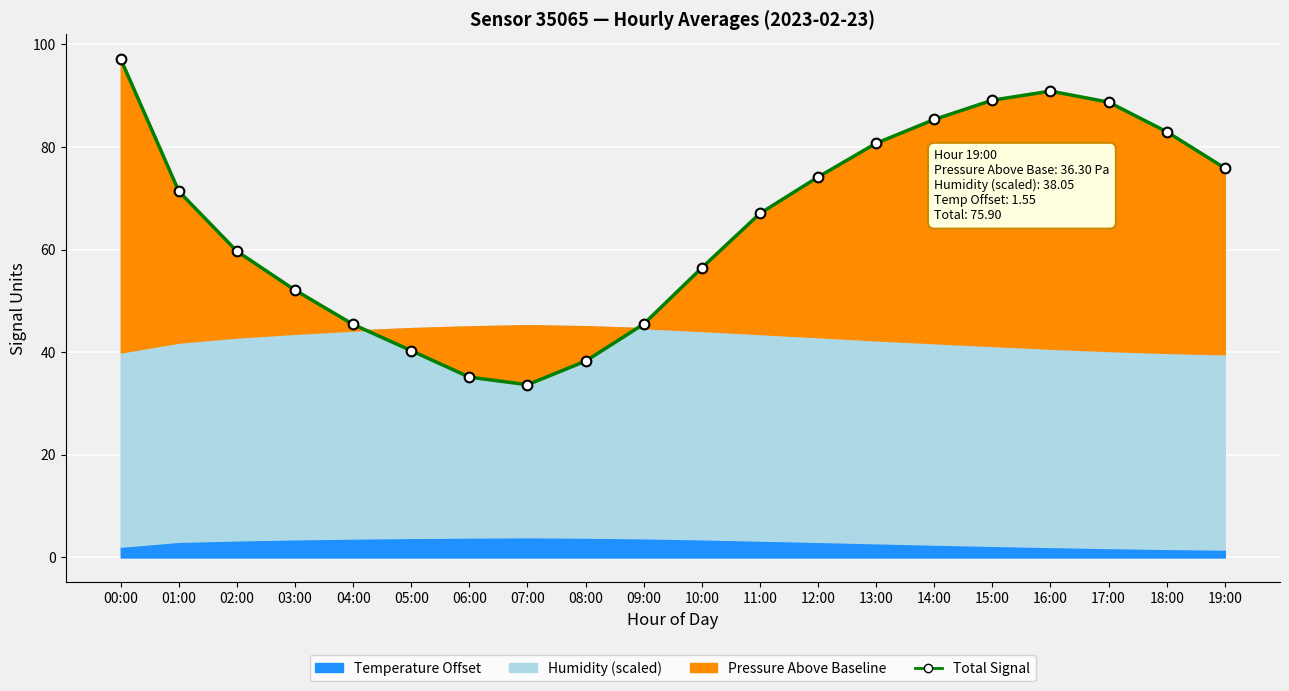

What is the value of the 18th point from the left?

88.8